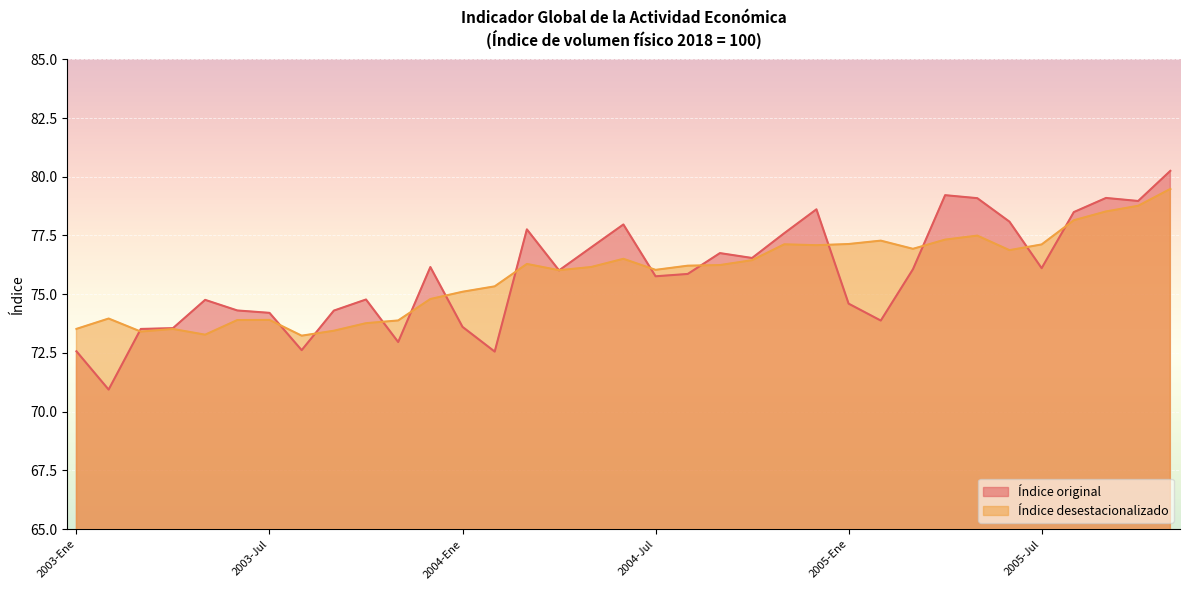

What are all the series names shown in the legend?

Índice original, Índice desestacionalizado